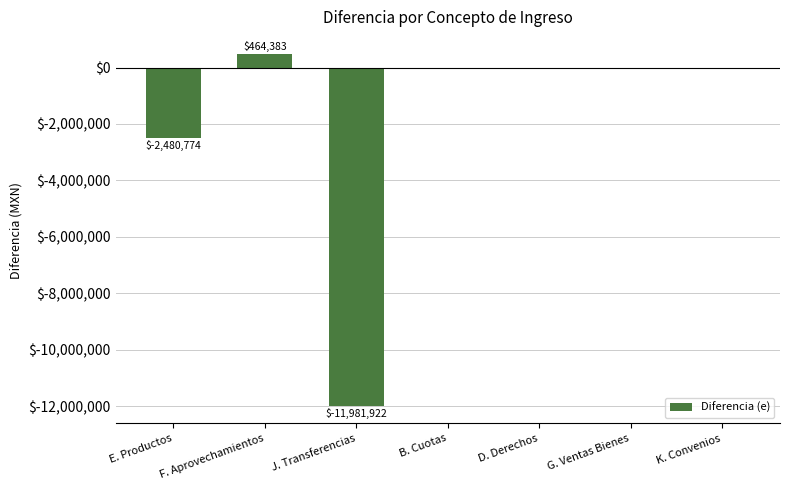

Reading left to right, transcribe all the data shown in this chart.

E. Productos=-2480774.4	F. Aprovechamientos=464383.5	J. Transferencias=-11981922.0	B. Cuotas=0.0	D. Derechos=0.0	G. Ventas Bienes=0.0	K. Convenios=0.0